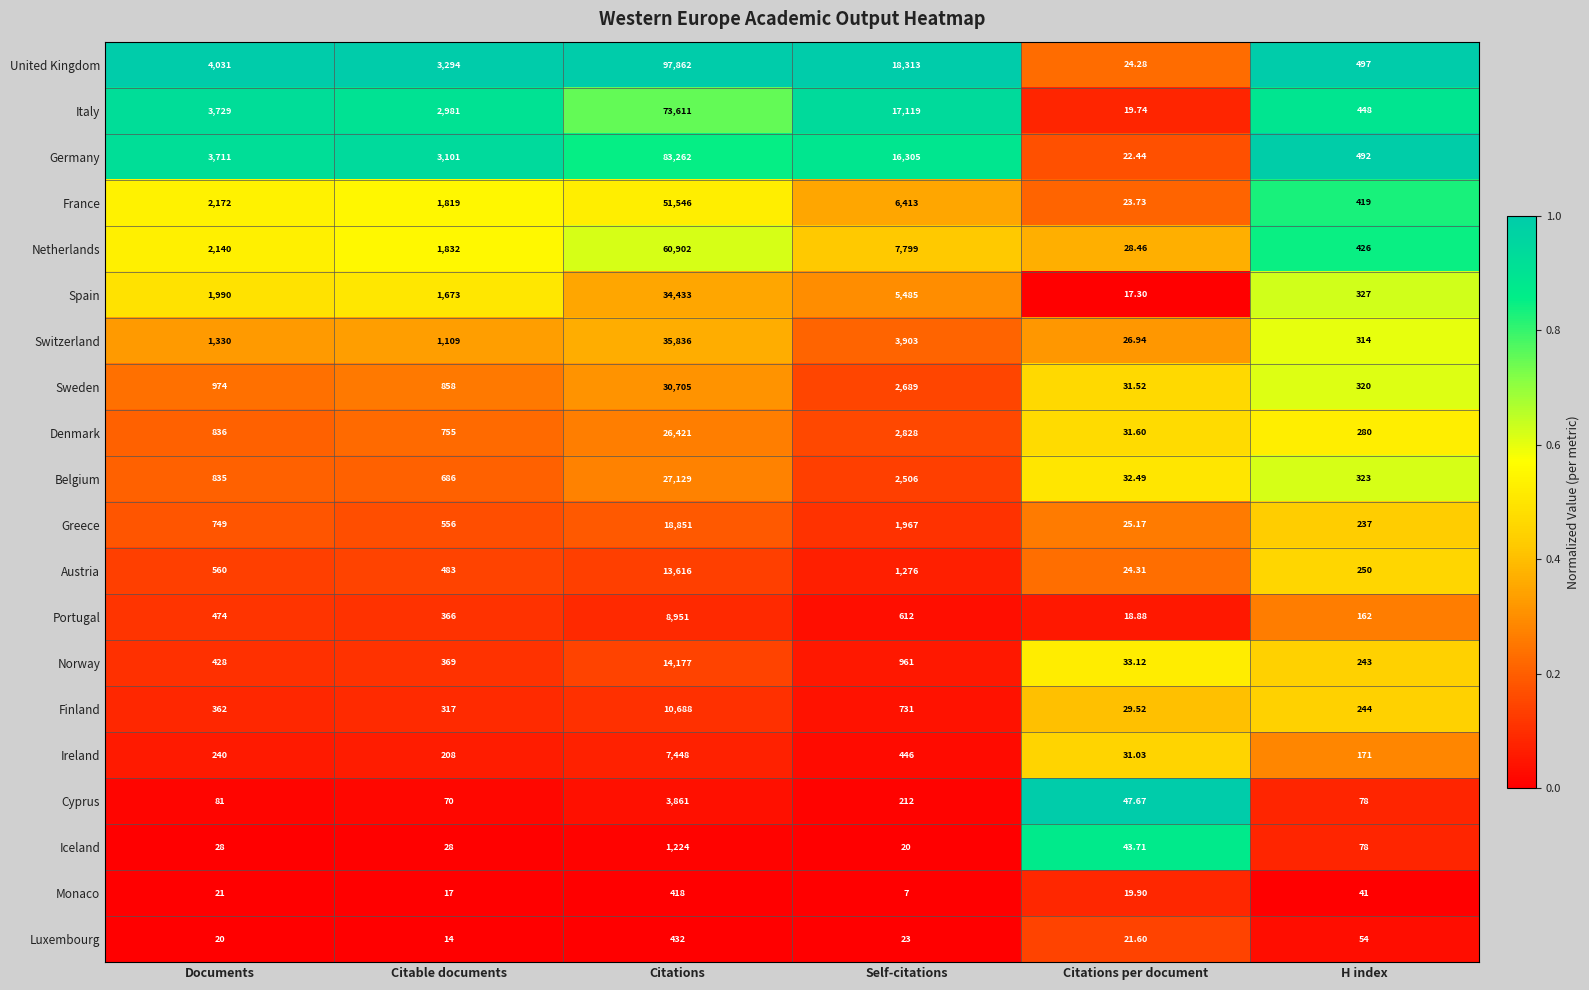

Rank the series at Self-citations from highest to lowest value.

United Kingdom, Italy, Germany, Netherlands, France, Spain, Switzerland, Denmark, Sweden, Belgium, Greece, Austria, Norway, Finland, Portugal, Ireland, Cyprus, Luxembourg, Iceland, Monaco